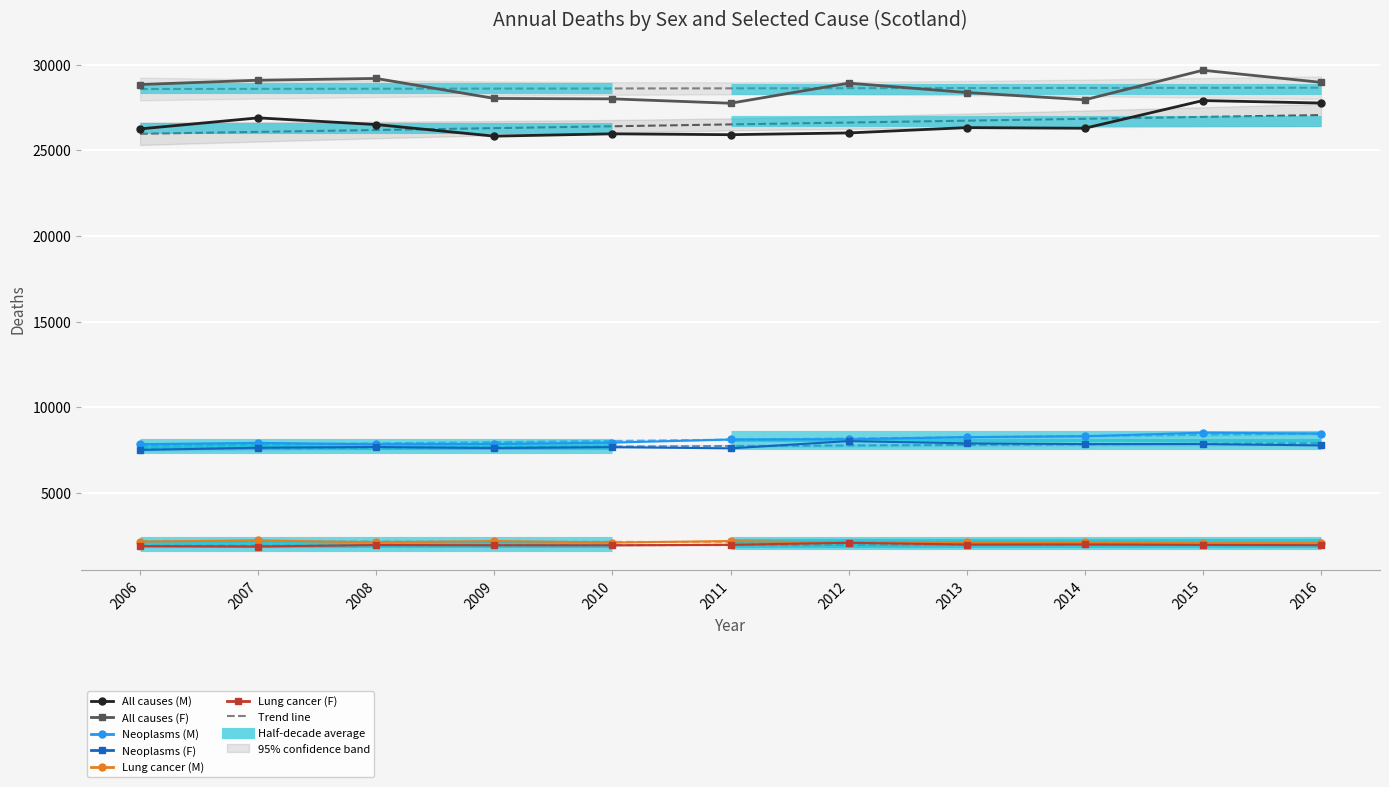

At 2011, list the series in order from largest to smallest.

All causes (F), All causes (M), Neoplasms (M), Neoplasms (F), Lung cancer (M), Lung cancer (F)